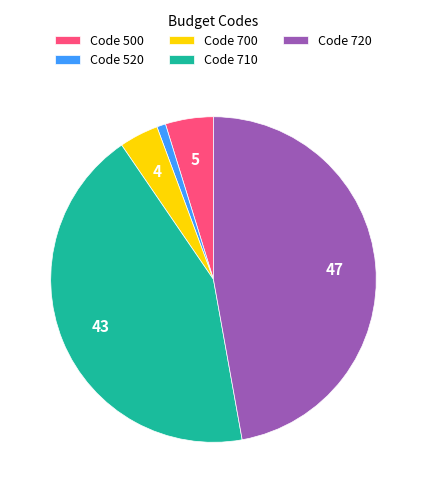

The Code 520 slice represents 1% of the pie. True or false?

True